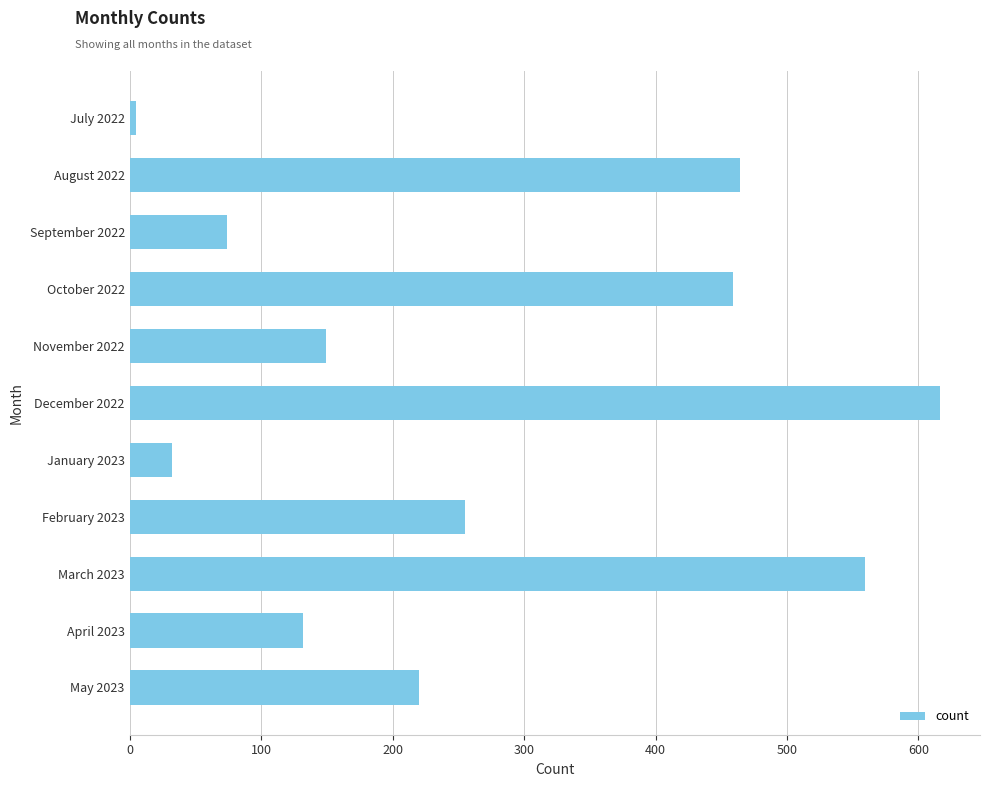

How many bars are there in total?

11